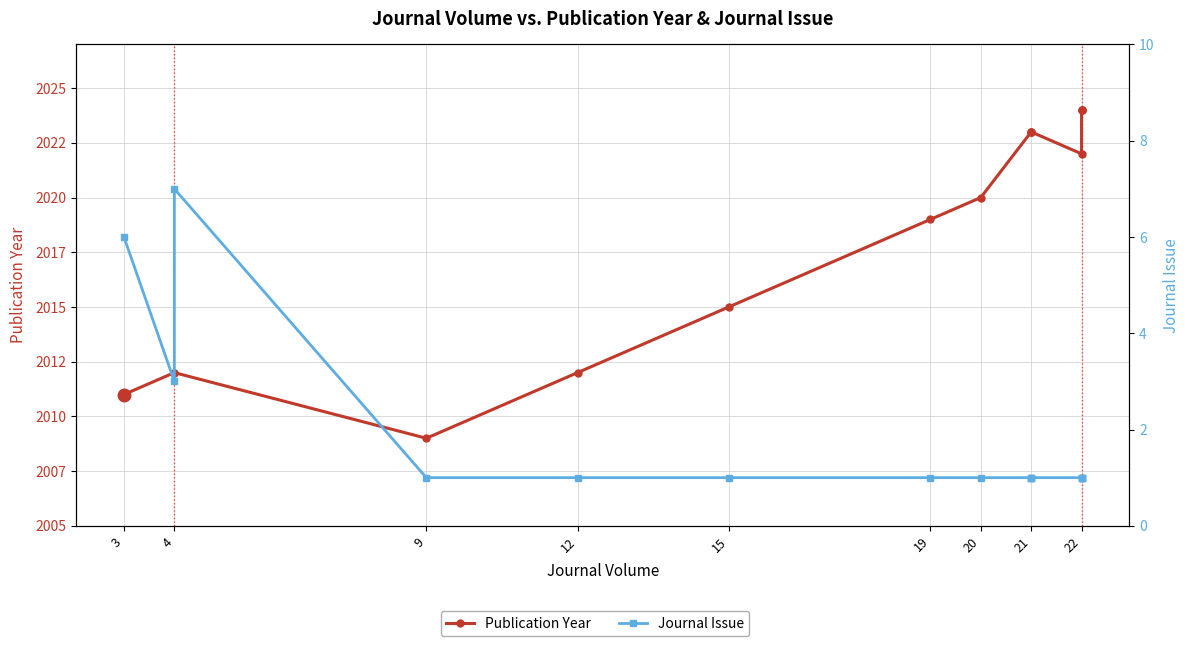

Reading right to left, extract all data points from this chart.

Publication Year: 2024	2024	2024	2022	2023	2023	2023	2020	2019	2015	2012	2009	2012	2012	2011
Journal Issue: 1	1	1	1	1	1	1	1	1	1	1	1	7	3	6